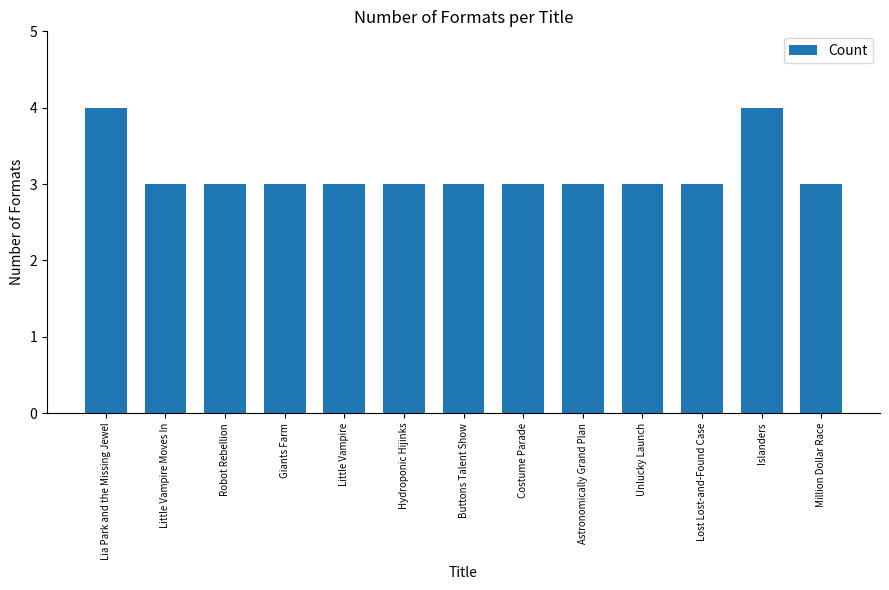

What value does the data have at Buttons Talent Show?

3